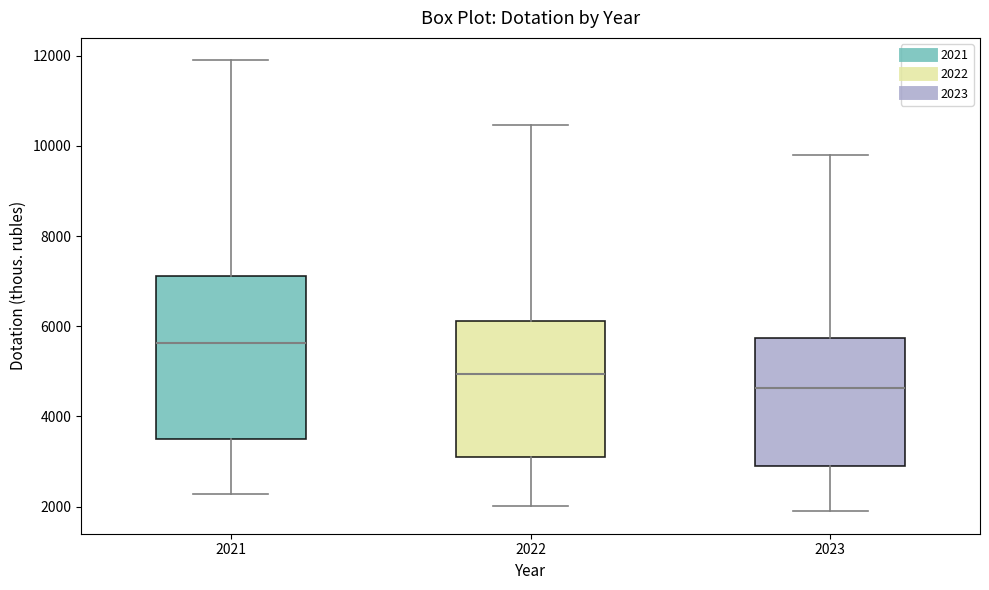

Reading left to right, transcribe this box plot: for each box, give where its median line is, the range the box spans, and where its two whiskers end, as read against the y-axis. The values are not printed on the chart, so give them approximately, as read against the axis.

2021: median 5600, box 3600 to 7200, whiskers 2200 to 11800
2022: median 5000, box 3000 to 6200, whiskers 2000 to 10400
2023: median 4600, box 2800 to 5800, whiskers 1800 to 9800